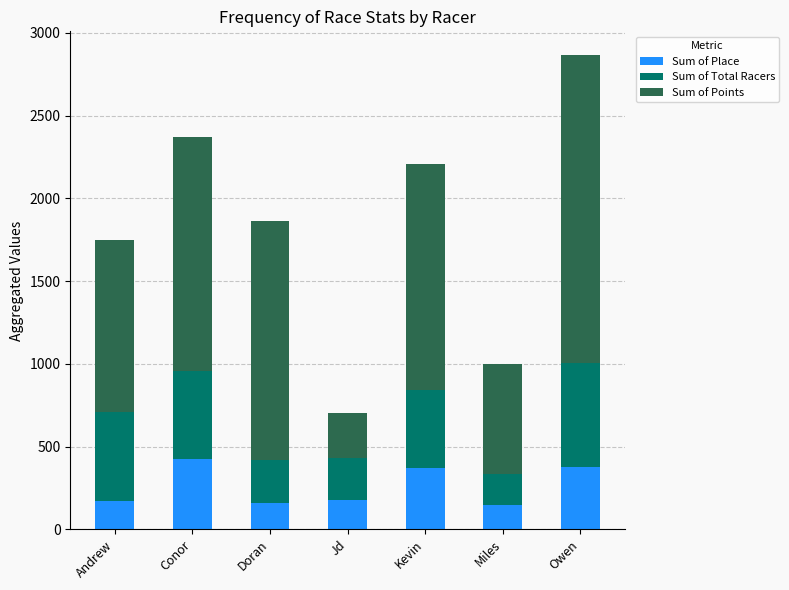

What is the difference between the second highest and second lowest values in the Sum of Place series?

217.0